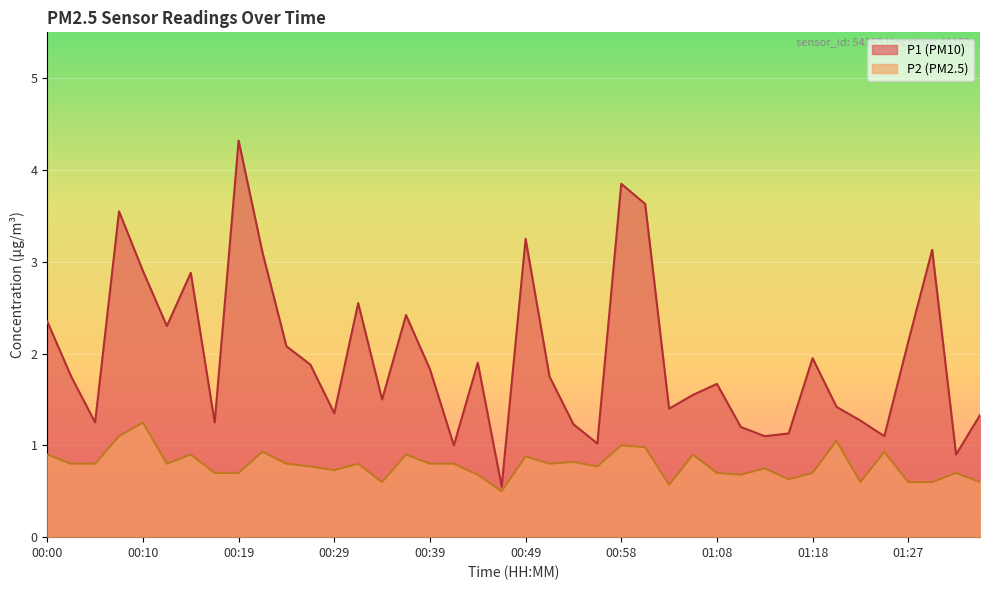

List the series in order of their peak value, highest first.

P1 (PM10), P2 (PM2.5)